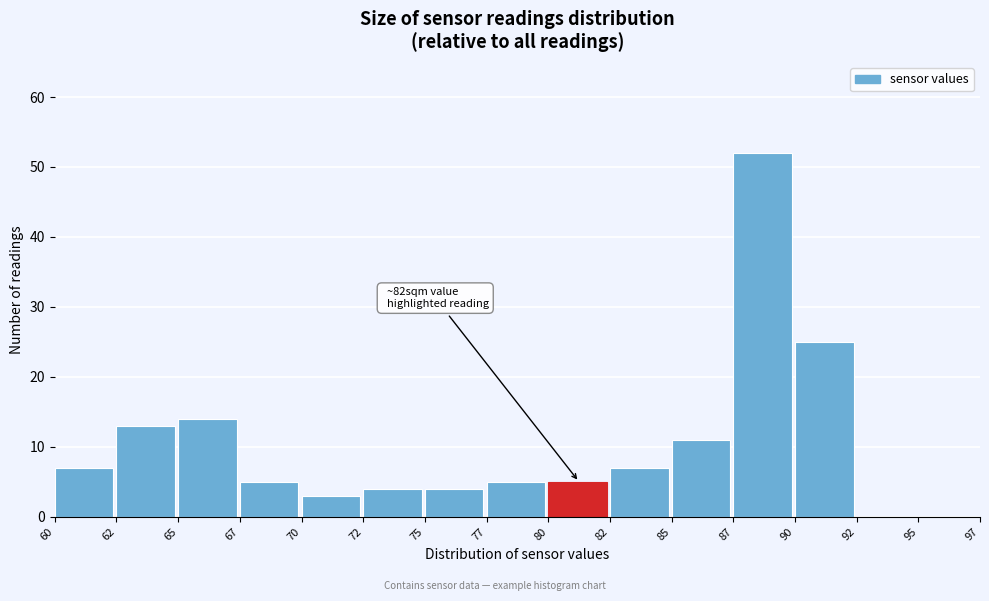

Reading left to right, extract all data points from this chart.

60=7	62=13	65=14	67=5	70=3	72=4	75=4	77=5	80=5	82=7	85=11	87=52	90=25	92=0	95=0